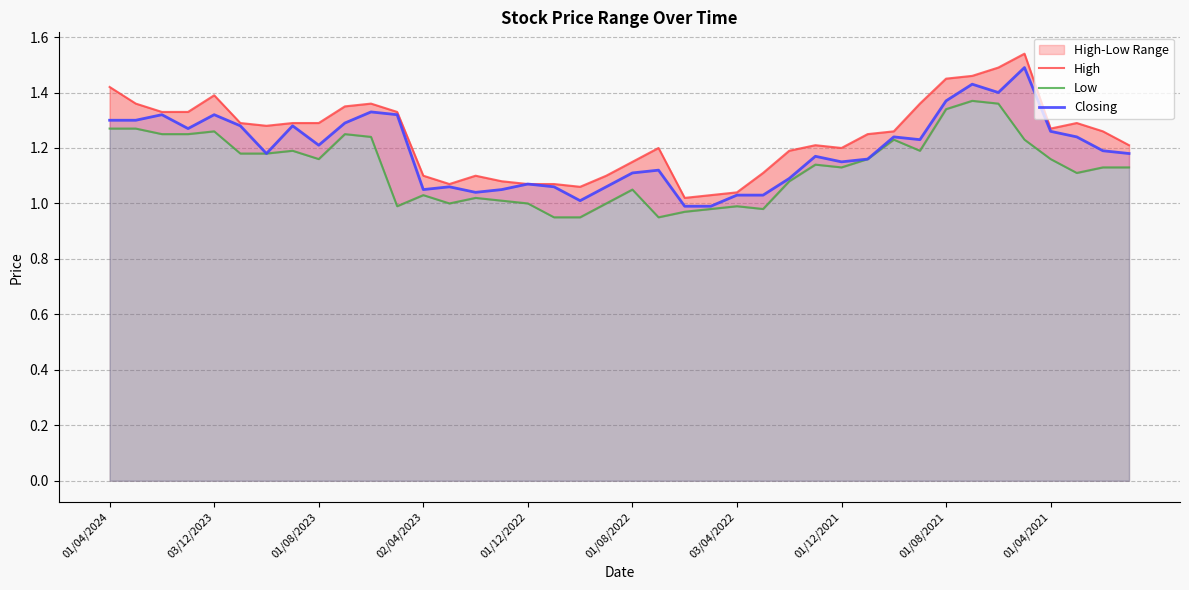

The Low series shows 1.3 at 01/04/2024. True or false?

True